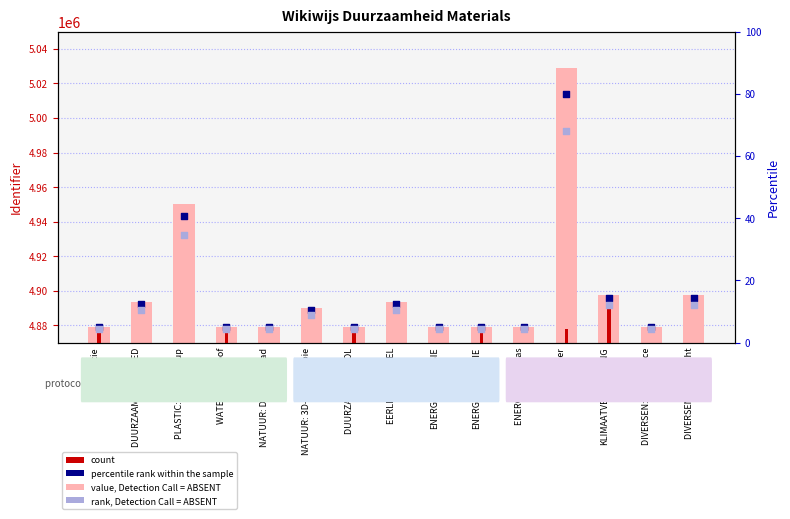

What are all the series names shown in the legend?

value, Detection Call = ABSENT, count, percentile rank within the sample, rank, Detection Call = ABSENT